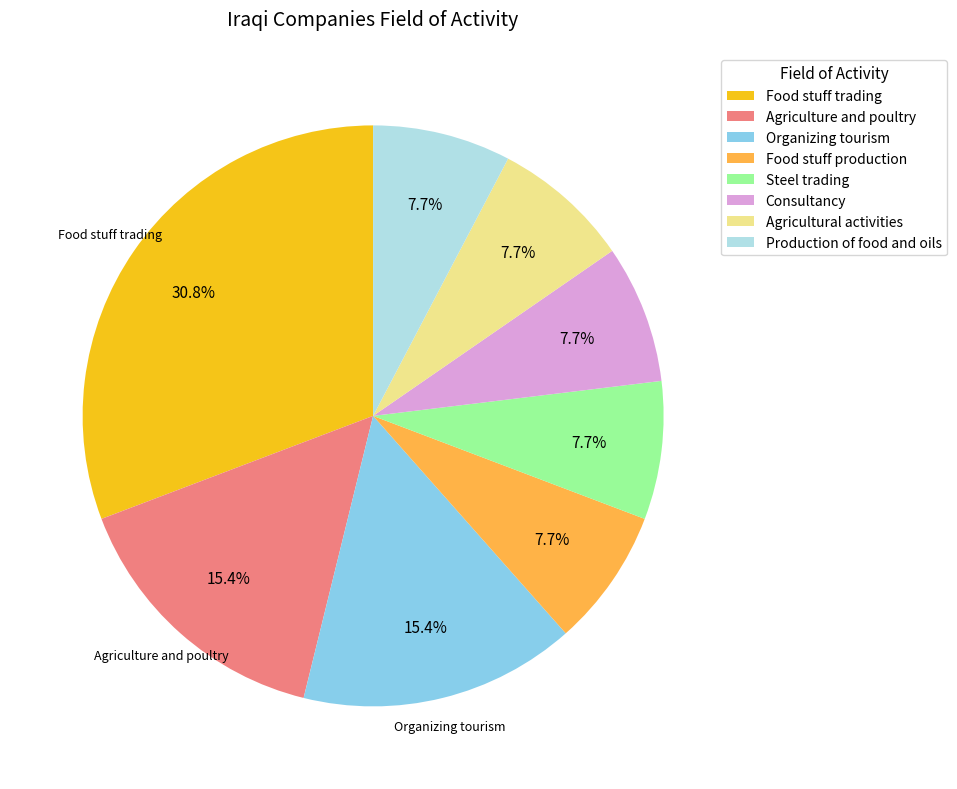

Does Food stuff trading represent more than half of the total?

No